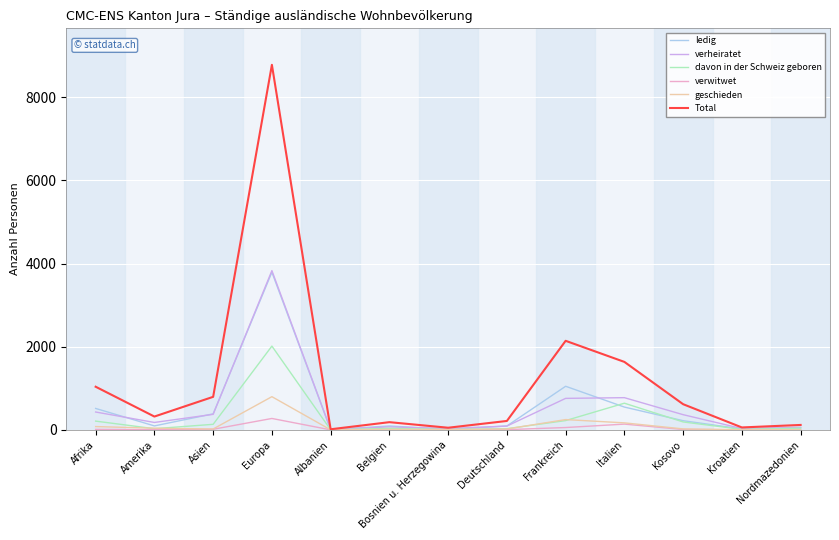

Where is Total nearest to the value 4395?

Frankreich